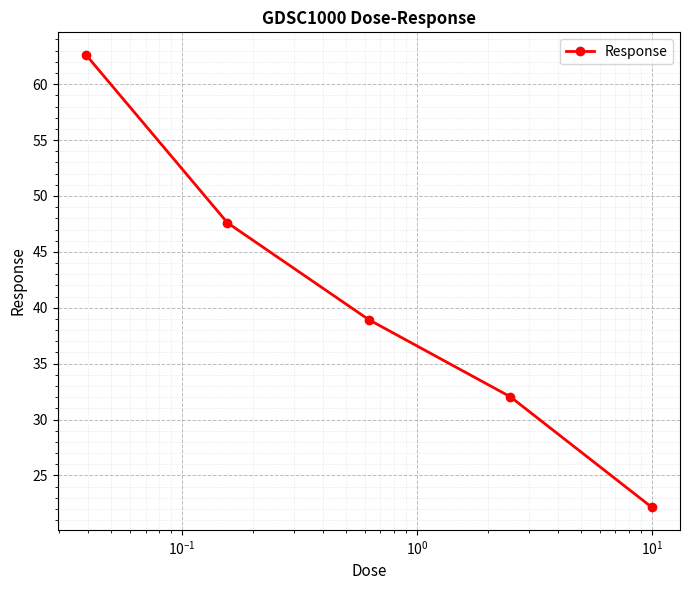

What is the average value?

40.7